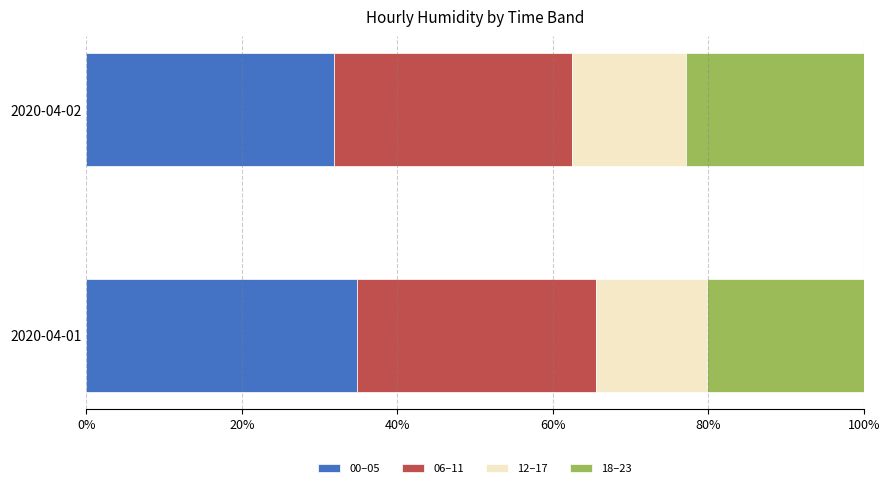

What is the sum of all 00–05 values?

66.7